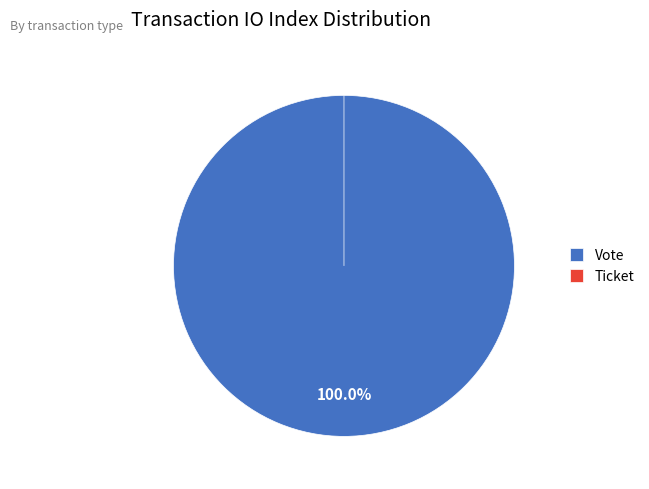

What percentage do Vote and Ticket together represent?

100.0%